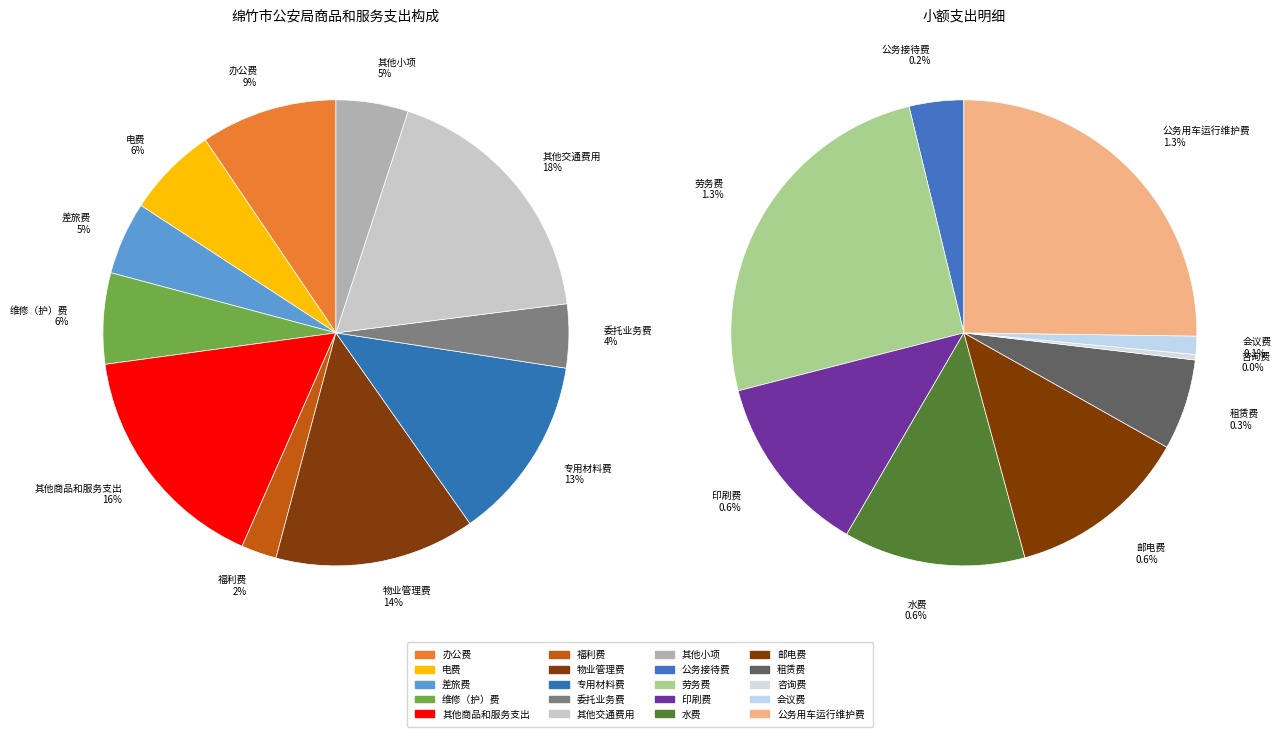

What is the ratio of the value at 租赁费 to the value at 电费?

0.1